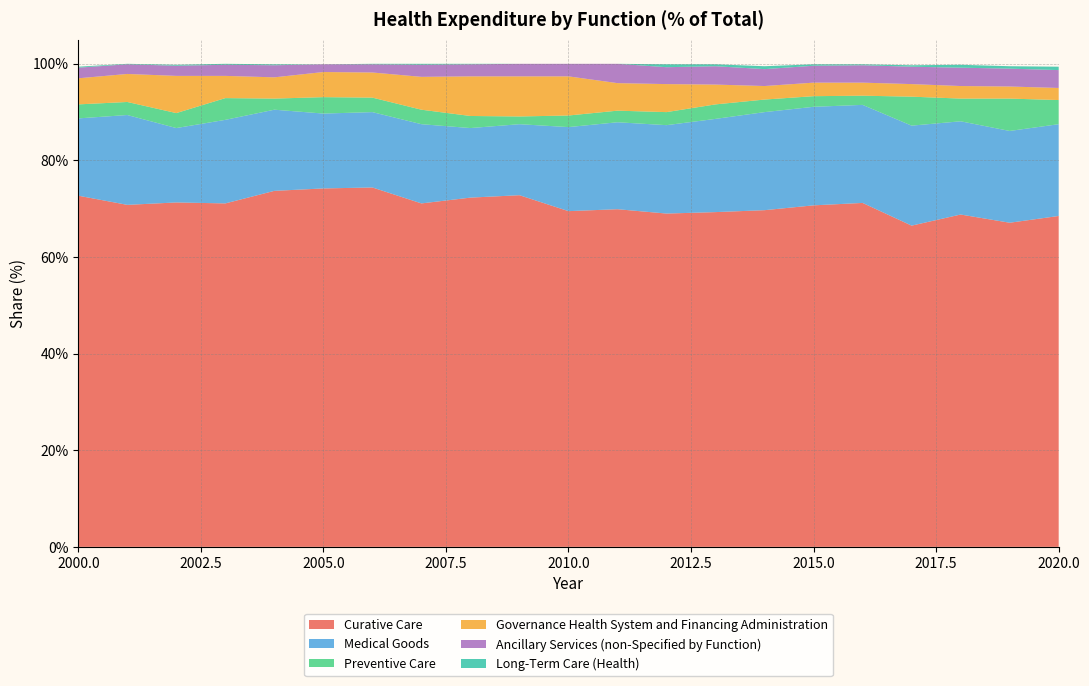

Reading left to right, list all the values displayed in this chart.

Curative Care: 2000=72.7	2001=70.8	2002=71.3	2003=71.1	2004=73.7	2005=74.2	2006=74.4	2007=71.1	2008=72.3	2009=72.8	2010=69.5	2011=69.9	2012=69.0	2013=69.3	2014=69.7	2015=70.7	2016=71.2	2017=66.5	2018=68.8	2019=67.1	2020=68.5
Medical Goods: 2000=16.0	2001=18.6	2002=15.4	2003=17.3	2004=16.8	2005=15.5	2006=15.6	2007=16.4	2008=14.4	2009=14.7	2010=17.4	2011=18.0	2012=18.3	2013=19.3	2014=20.3	2015=20.4	2016=20.3	2017=20.7	2018=19.3	2019=19.0	2020=19.0
Preventive Care: 2000=2.9	2001=2.7	2002=3.1	2003=4.5	2004=2.3	2005=3.4	2006=3.0	2007=3.0	2008=2.5	2009=1.6	2010=2.4	2011=2.4	2012=2.7	2013=3.0	2014=2.6	2015=2.2	2016=1.9	2017=6.0	2018=4.7	2019=6.7	2020=5.0
Governance Health System and Financing Administration: 2000=5.4	2001=5.8	2002=7.7	2003=4.6	2004=4.4	2005=5.2	2006=5.2	2007=6.8	2008=8.2	2009=8.3	2010=8.1	2011=5.7	2012=5.8	2013=4.1	2014=2.8	2015=2.8	2016=2.7	2017=2.6	2018=2.6	2019=2.5	2020=2.5
Ancillary Services (non-Specified by Function): 2000=2.2	2001=2.0	2002=2.1	2003=2.3	2004=2.5	2005=1.6	2006=1.7	2007=2.5	2008=2.5	2009=2.6	2010=2.6	2011=4.0	2012=3.5	2013=3.8	2014=3.5	2015=3.5	2016=3.6	2017=3.6	2018=3.8	2019=3.7	2020=3.7
Long-Term Care (Health): 2000=0.2	2001=0.1	2002=0.2	2003=0.2	2004=0.2	2005=0.0	2006=0.1	2007=0.2	2008=0.1	2009=0.0	2010=0.0	2011=0.0	2012=0.6	2013=0.4	2014=0.6	2015=0.3	2016=0.2	2017=0.3	2018=0.6	2019=0.5	2020=0.7